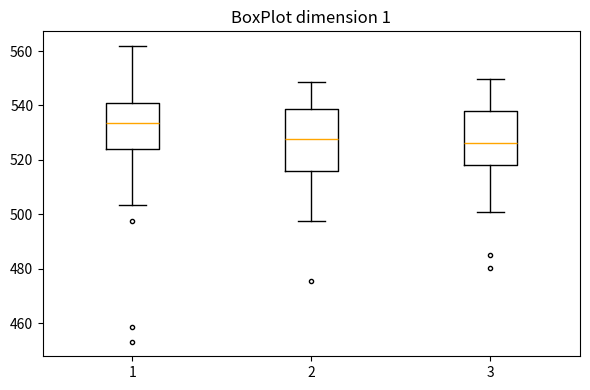

Which box is the tallest, from its lower edge to its upper edge?

2